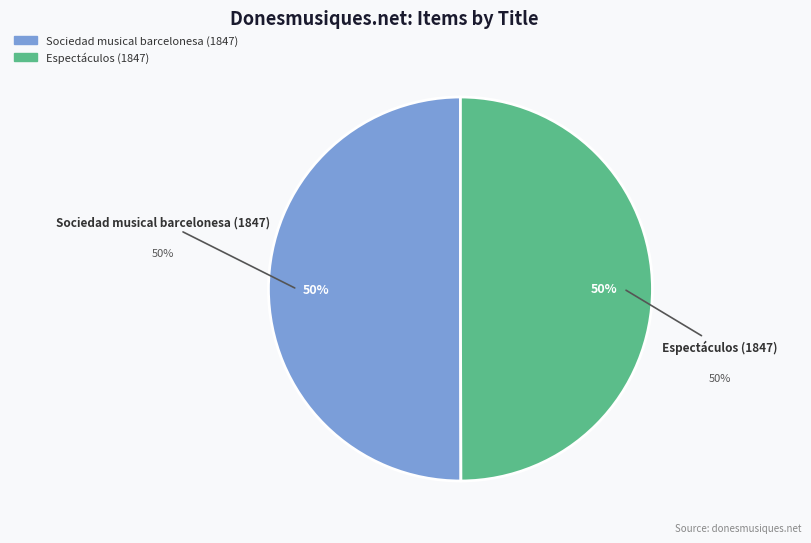

The Sociedad musical barcelonesa (1847) slice represents 55% of the pie. True or false?

False